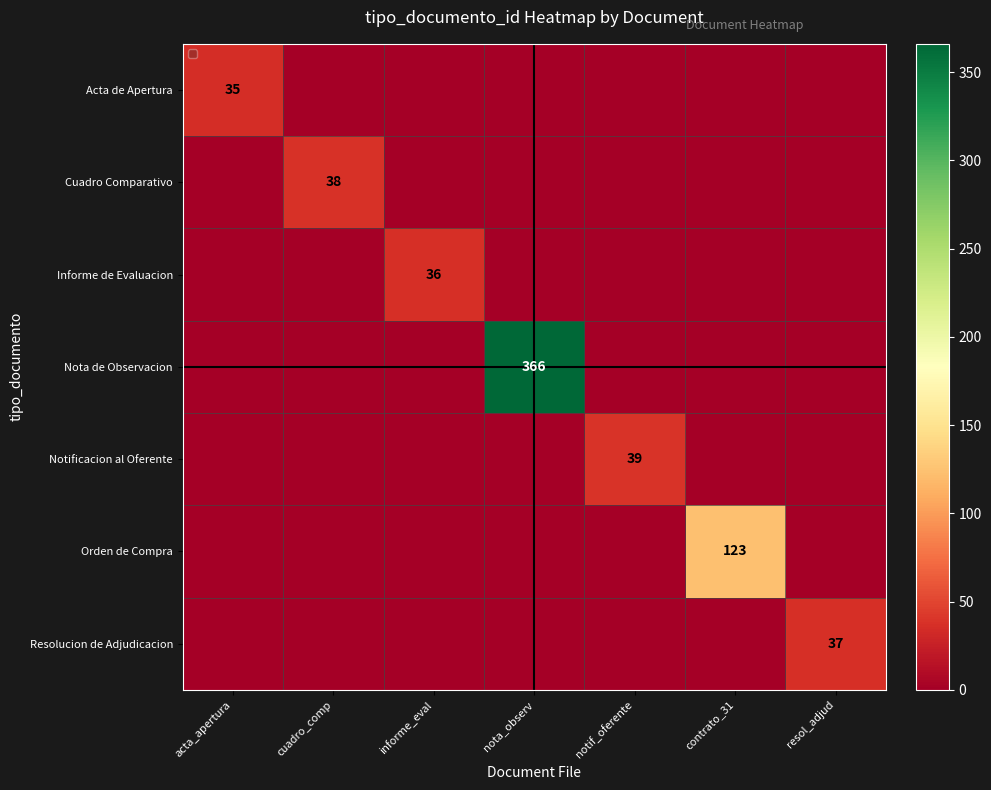

True or false: Informe de Evaluacion has a value of 18 at informe_eval.

False